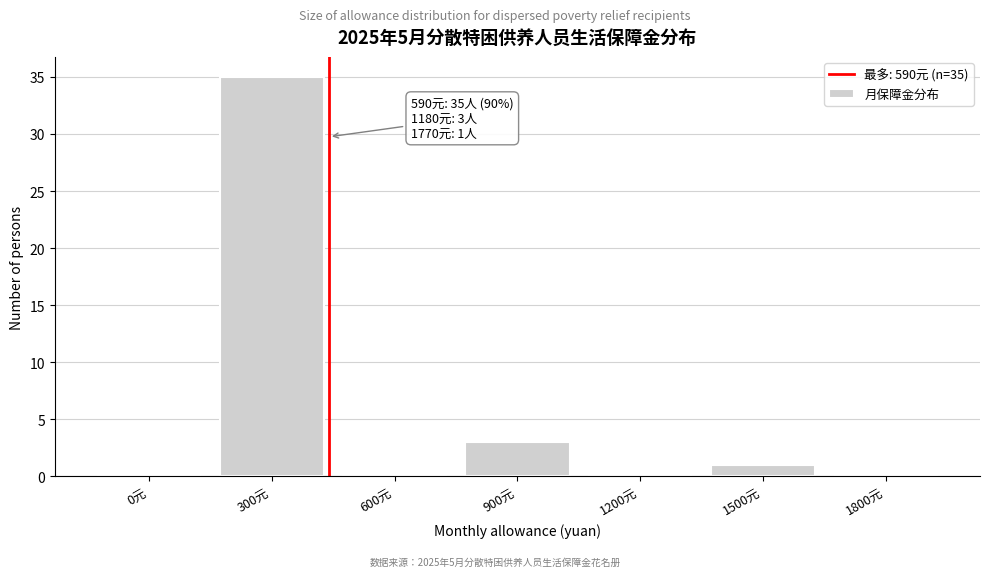

Reading right to left, what are all the values shown in this chart?

1800元=0	1500元=1	1200元=0	900元=3	600元=0	300元=35	0元=0